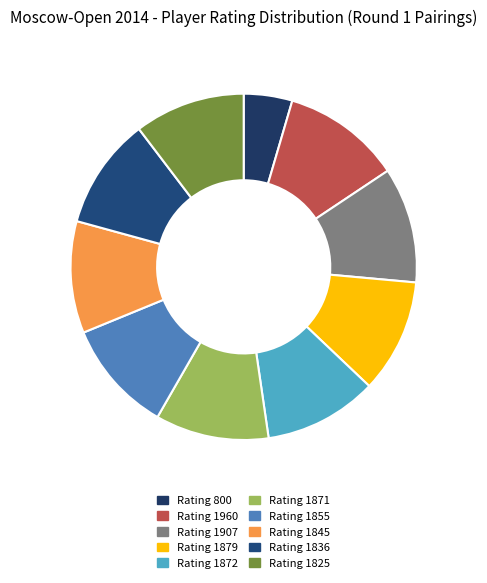

Is there any slice that represents more than half of the pie?

No